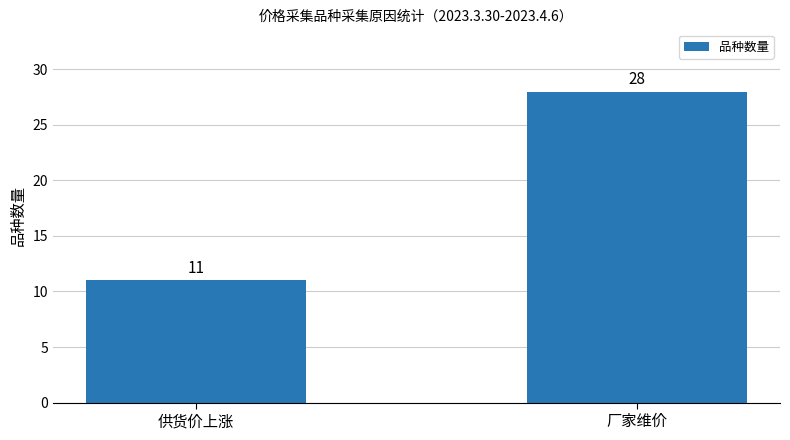

Reading left to right, list all the values displayed in this chart.

11	28